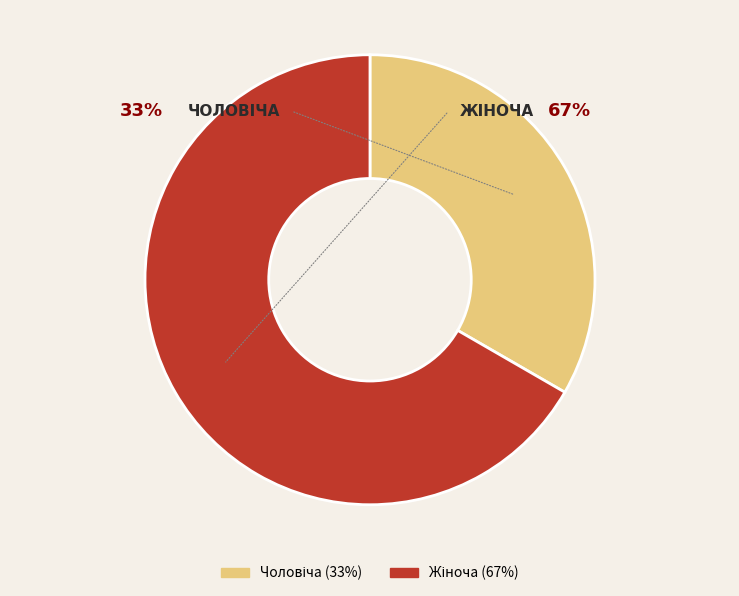

Which slice is the largest?

Жіноча